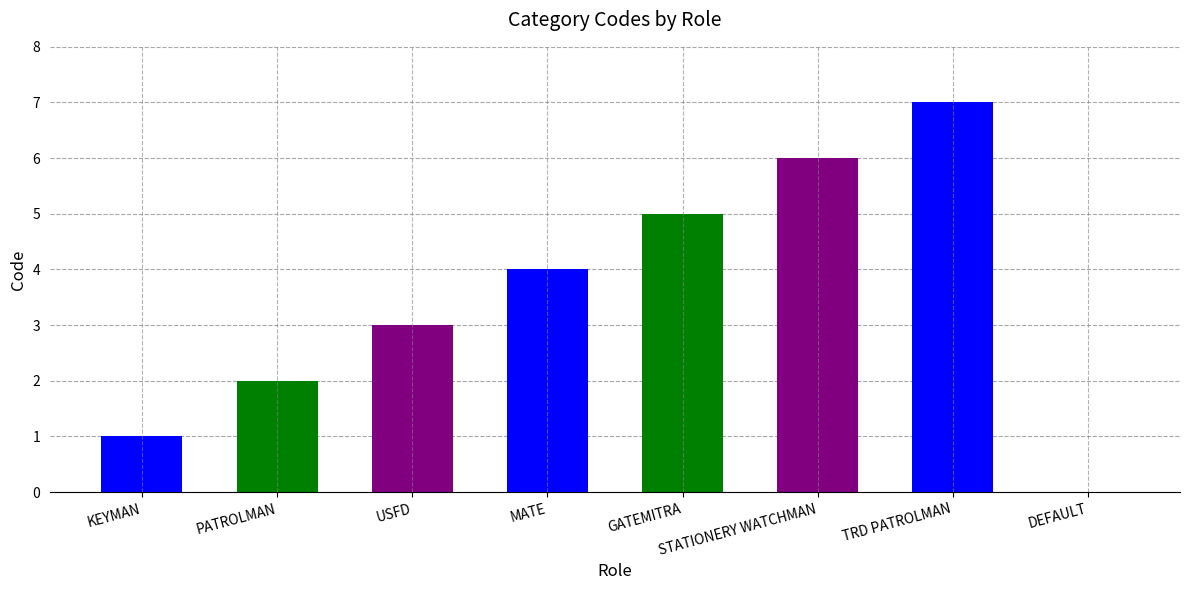

What is the greatest value displayed?

7